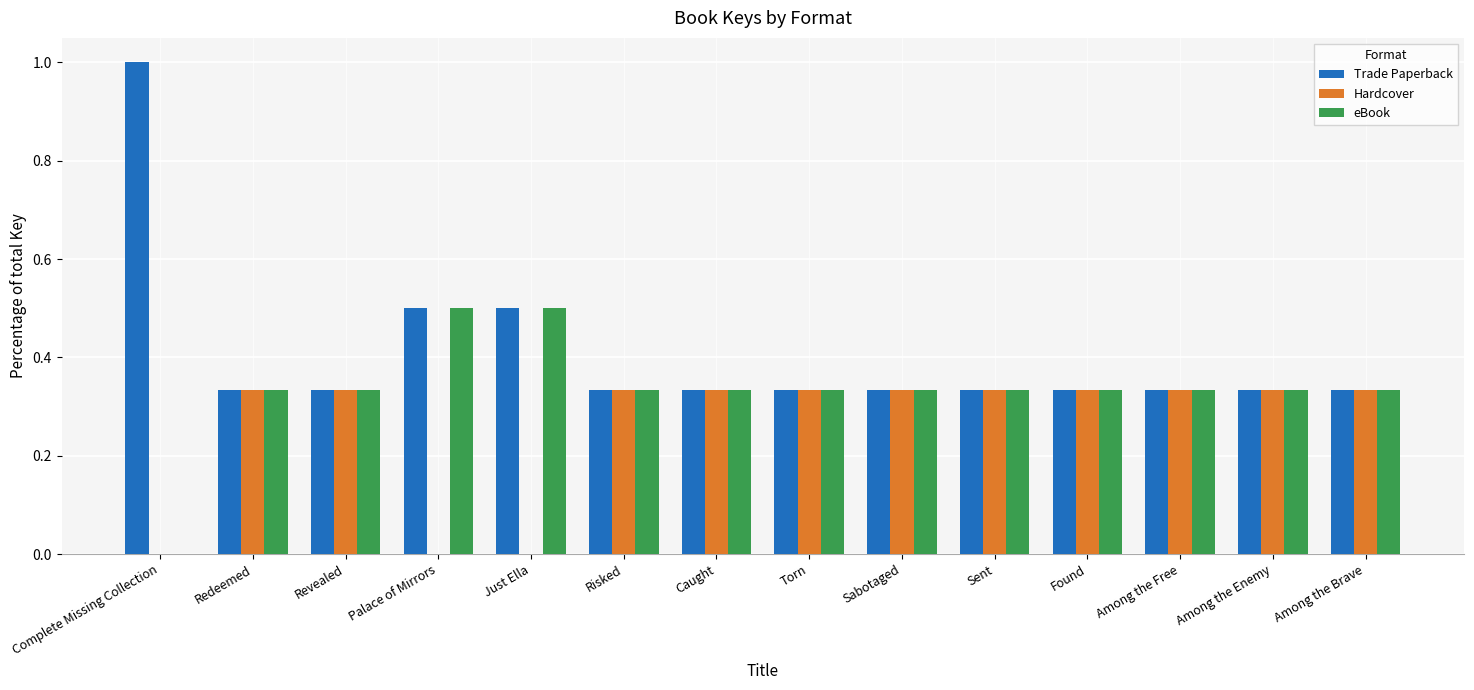

How many values in eBook are above zero?

13